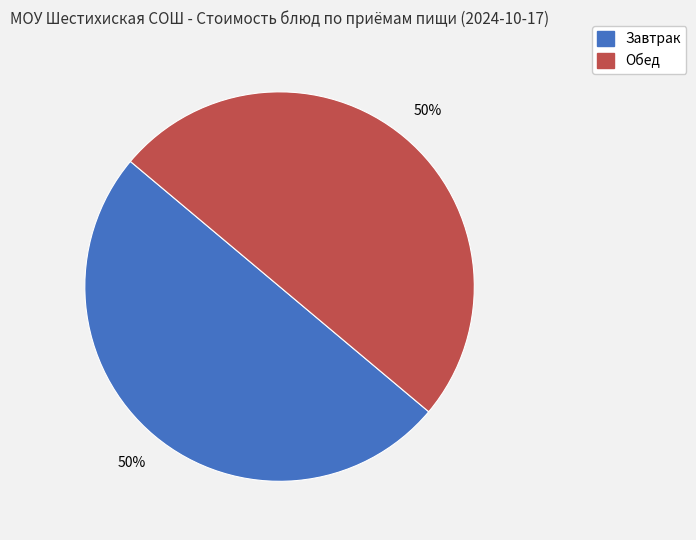

To the nearest percent, what is the average slice percentage?

50%